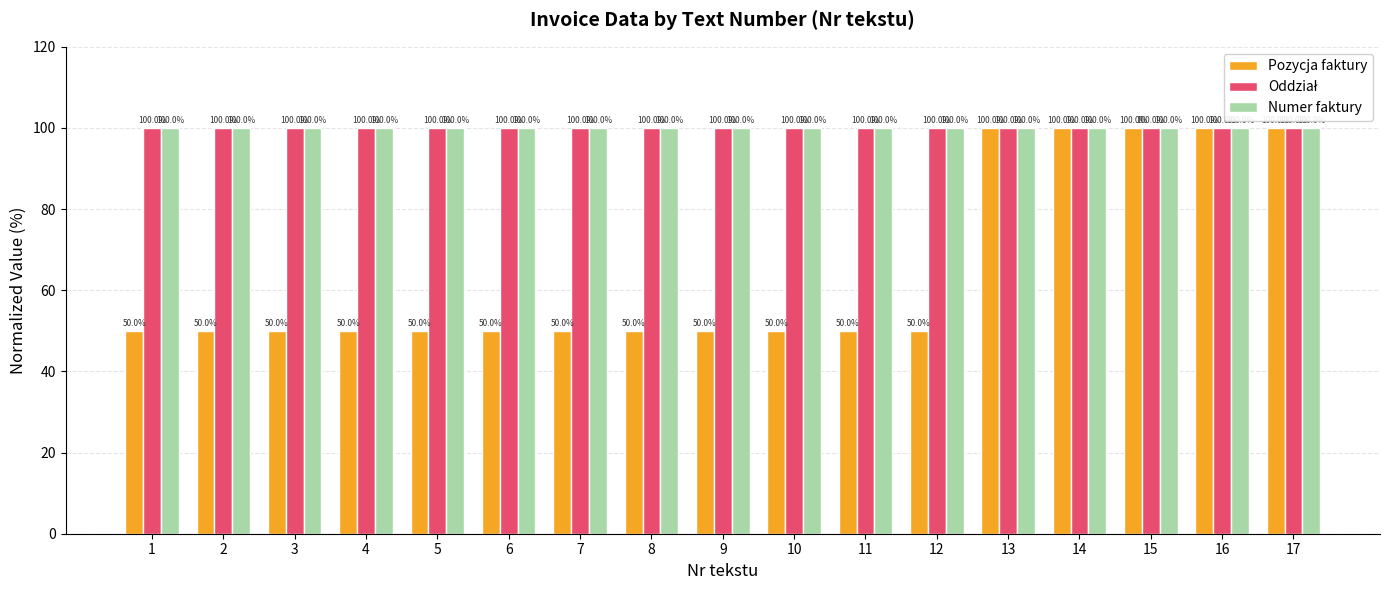

What is the spread (max minus min) of values at 4?

50